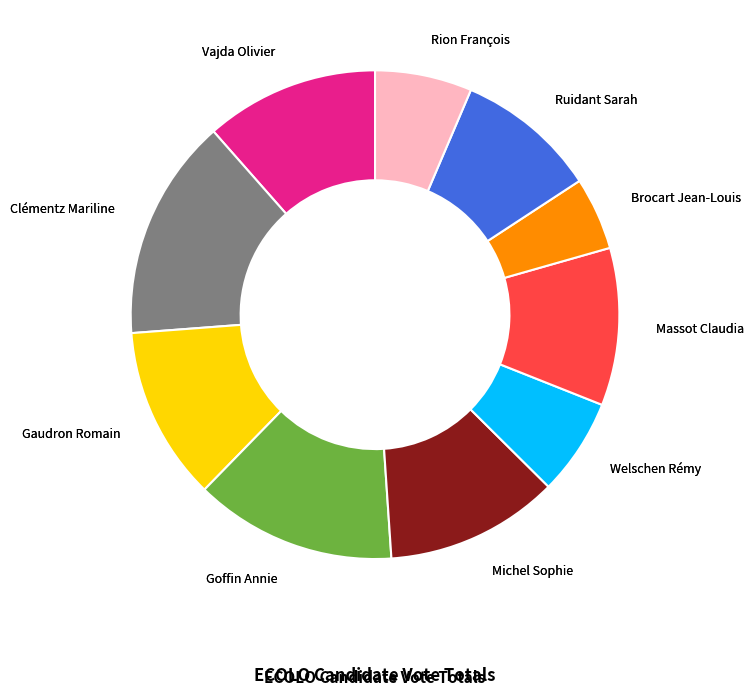

Is the sum of Rion François and Vajda Olivier greater than half?

No